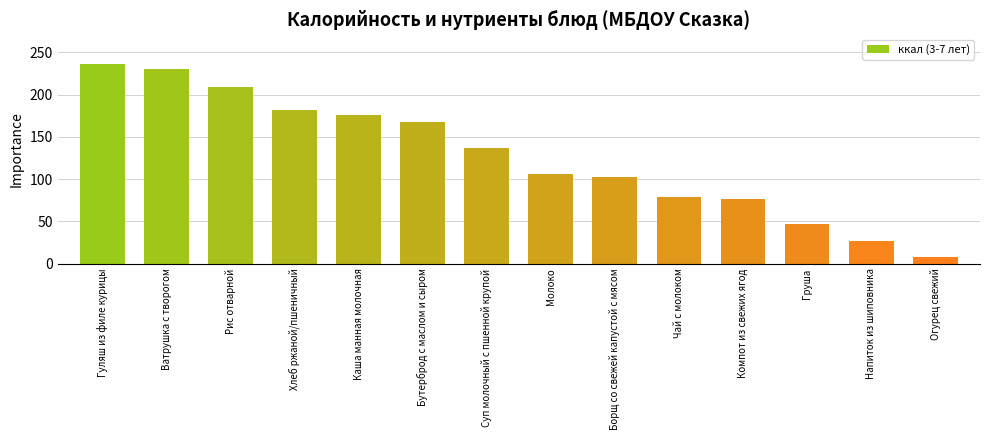

At which label does the data first exceed 137?

Гуляш из филе курицы